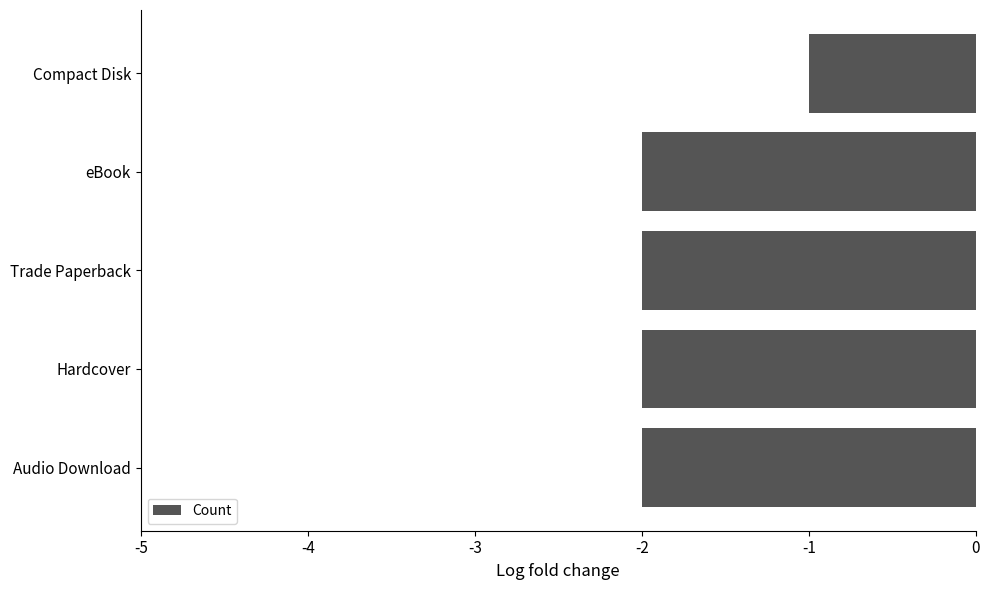

Is it true that the value at eBook is -2?

True